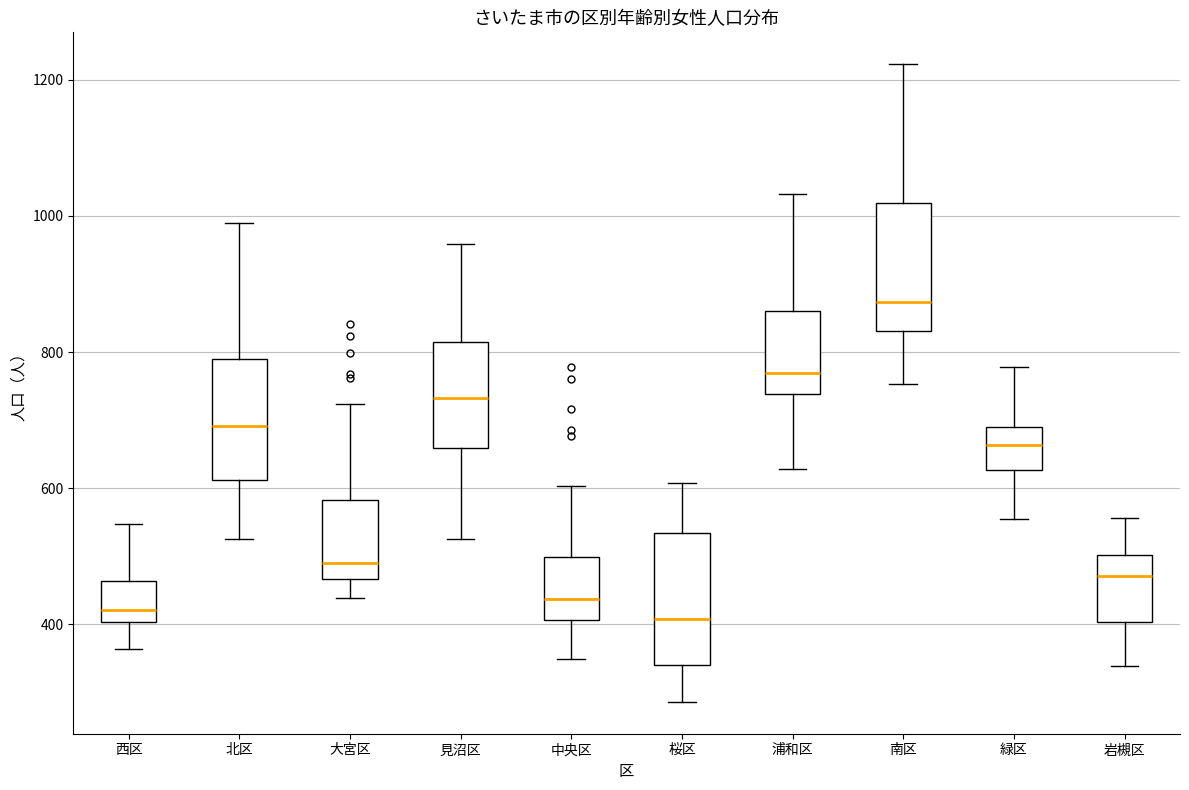

Reading left to right, read every box against the y-axis: the position of its median line, the range the box covers, and the ends of its whiskers. The values are not printed on the chart, so give them approximately, as read against the axis.

西区: median 420, box 400 to 460, whiskers 360 to 540
北区: median 700, box 620 to 780, whiskers 520 to 980
大宮区: median 480, box 460 to 580, whiskers 440 to 720
見沼区: median 740, box 660 to 820, whiskers 520 to 960
中央区: median 440, box 400 to 500, whiskers 340 to 600
桜区: median 400, box 340 to 540, whiskers 280 to 600
浦和区: median 760, box 740 to 860, whiskers 620 to 1040
南区: median 880, box 840 to 1020, whiskers 760 to 1220
緑区: median 660, box 620 to 680, whiskers 560 to 780
岩槻区: median 480, box 400 to 500, whiskers 340 to 560